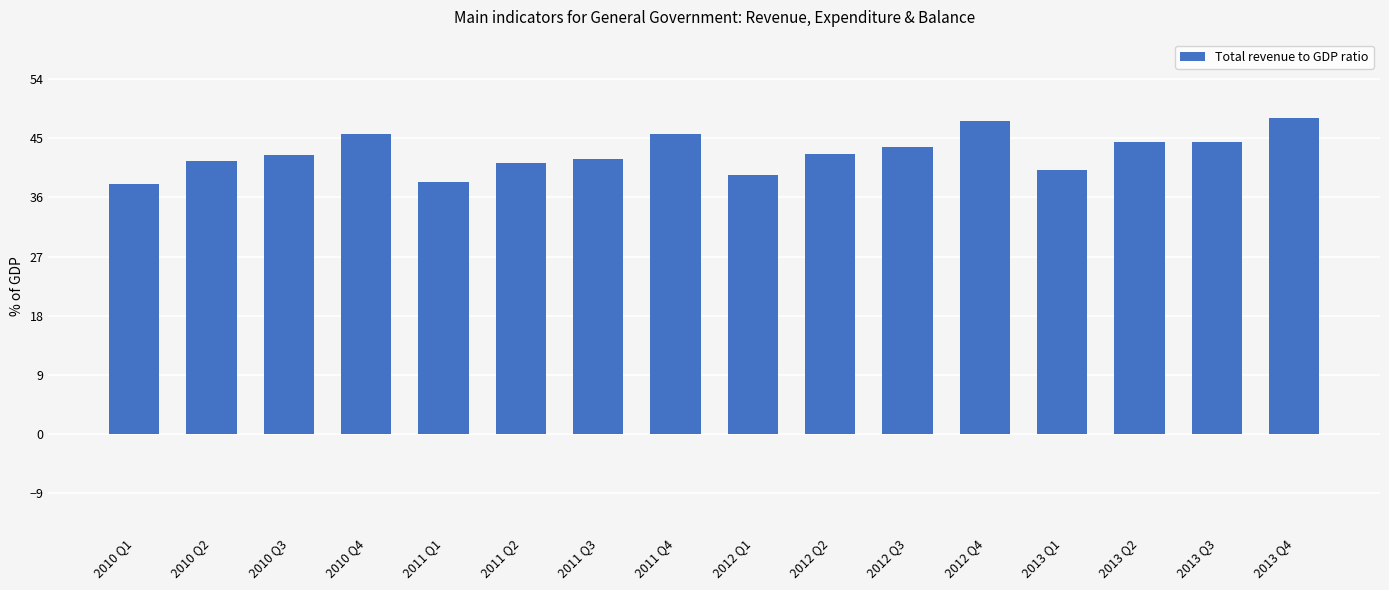

True or false: the data shows 64.1 at 2011 Q2.

False